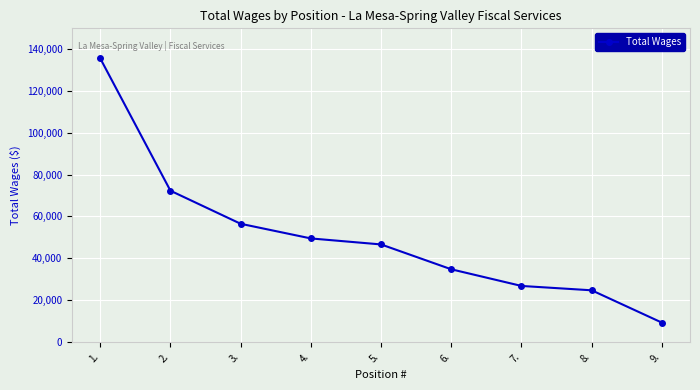

At which label does the data first exceed 46596?

1.